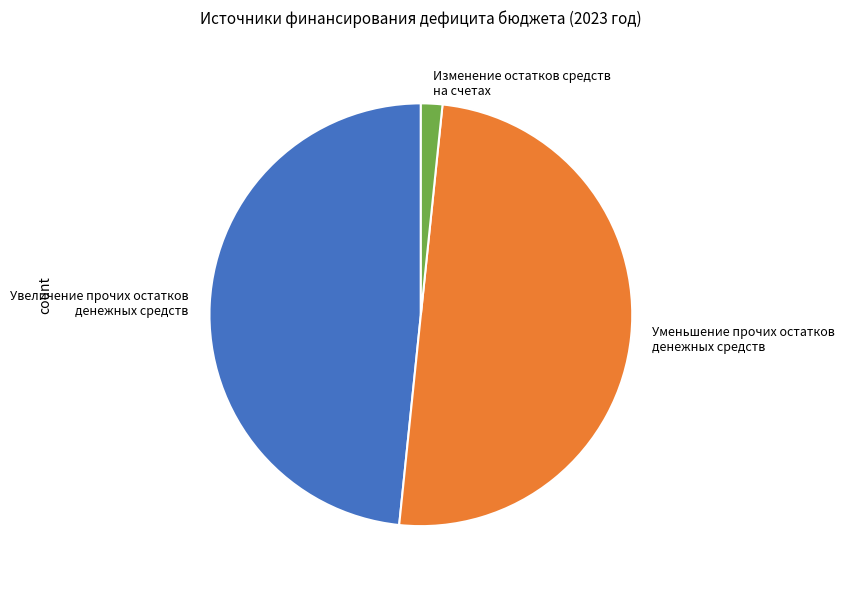

Between Уменьшение прочих остатков денежных средств and Увеличение прочих остатков денежных средств, which is larger?

Уменьшение прочих остатков денежных средств